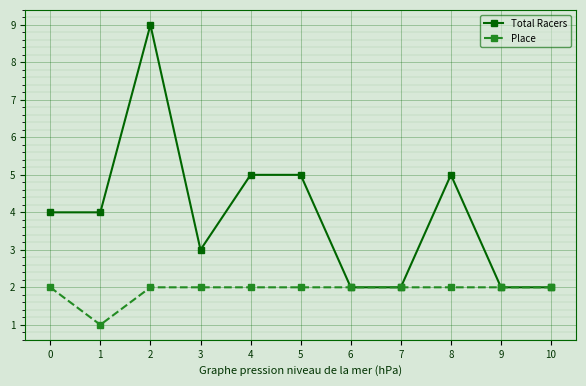

At which category does Place reach its first local valley?

1